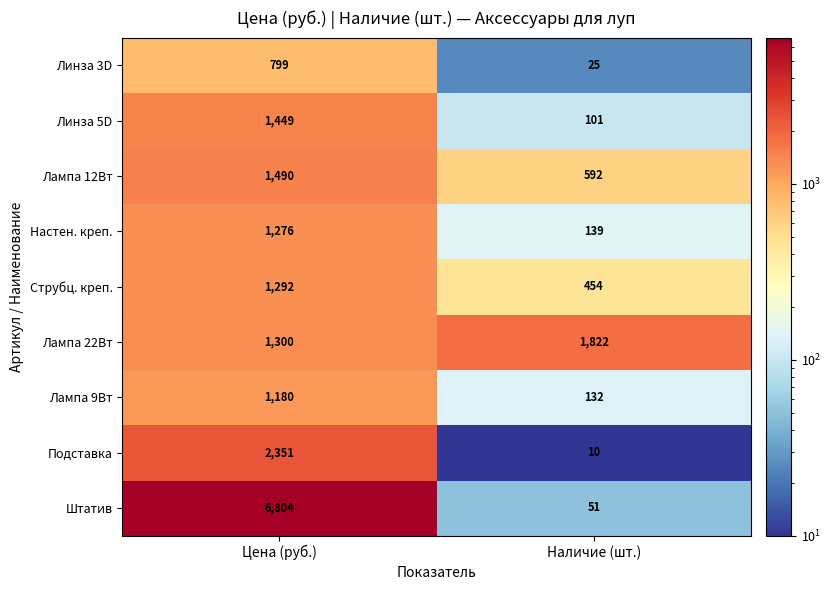

Reading left to right, what are all the values shown in this chart?

Линза 3D: 799	25
Линза 5D: 1449	101
Лампа 12Вт: 1490	592
Настен. креп.: 1276	139
Струбц. креп.: 1292	454
Лампа 22Вт: 1300	1822
Лампа 9Вт: 1180	132
Подставка: 2351	10
Штатив: 6804	51